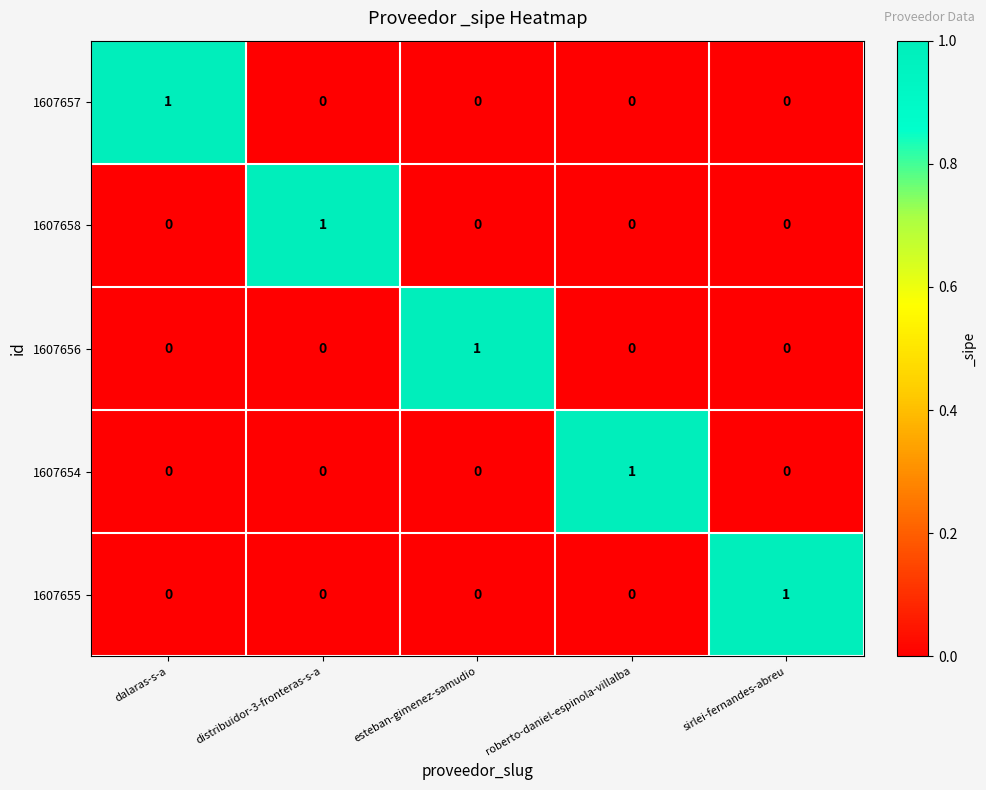

How many 1607657 values are between 0 and 1?

5